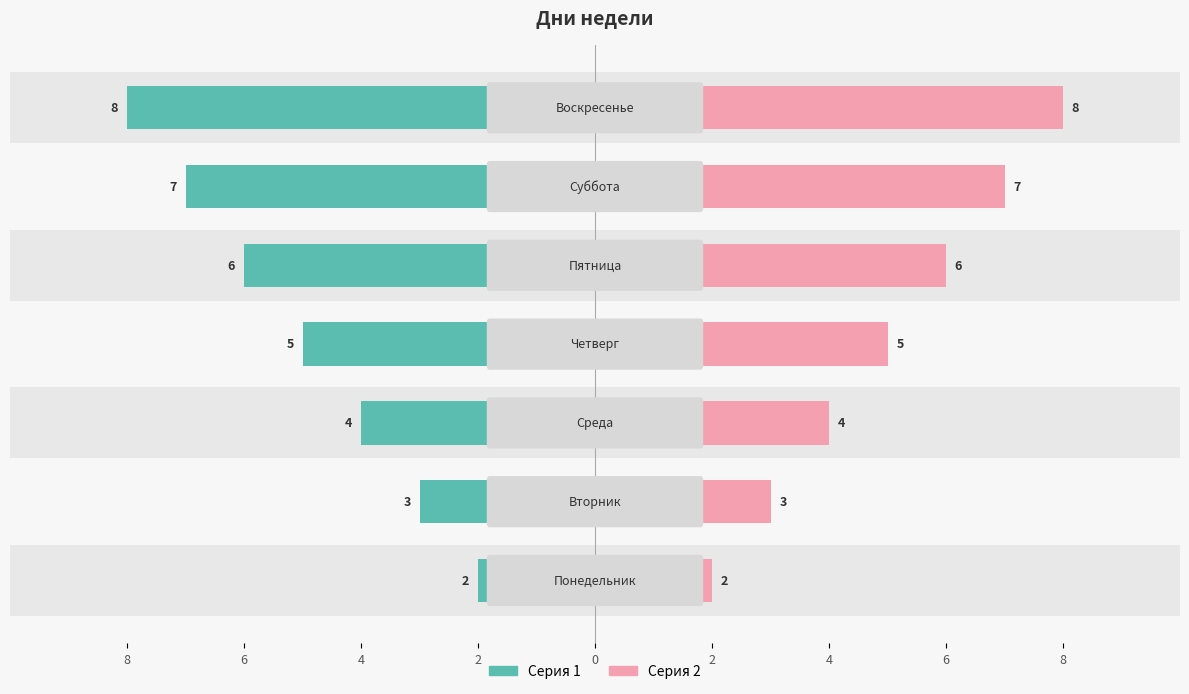

Count the Серия 2 values in the range 3 to 7.

5